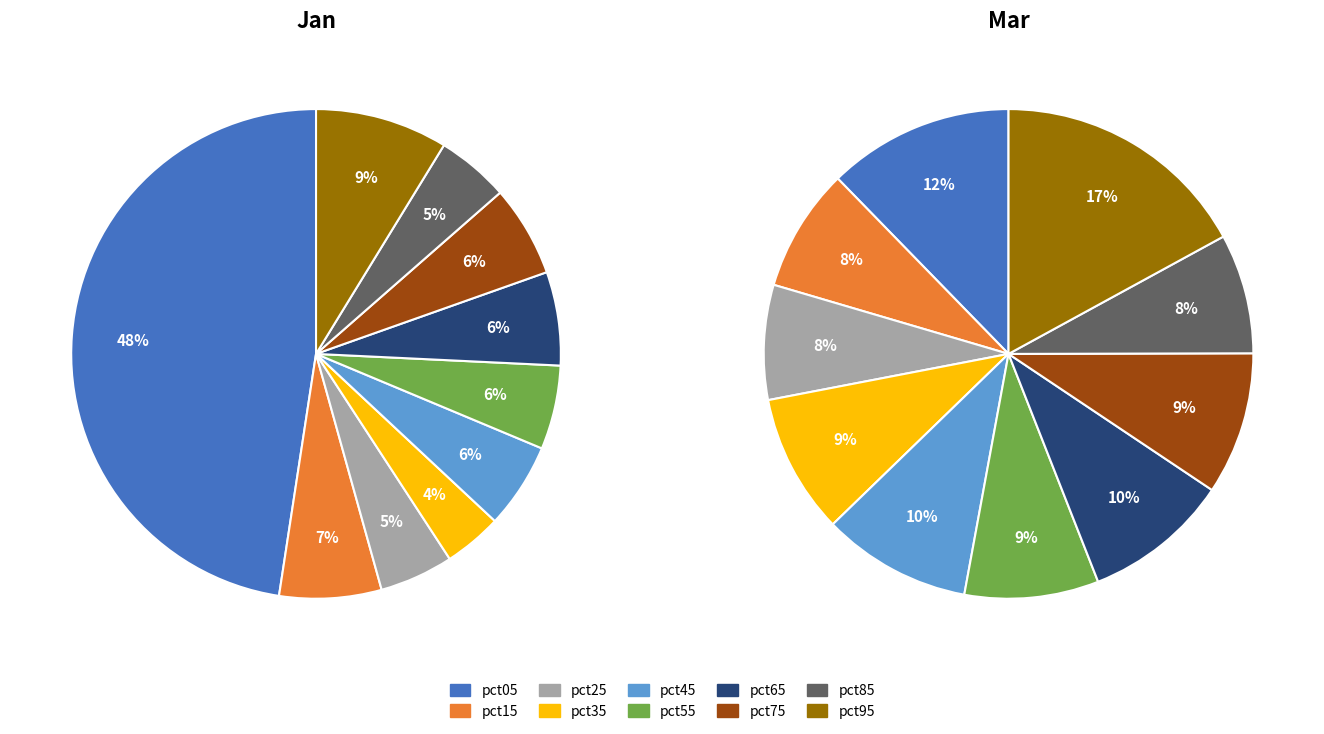

To the nearest percent, what portion does pct75 represent?

6%